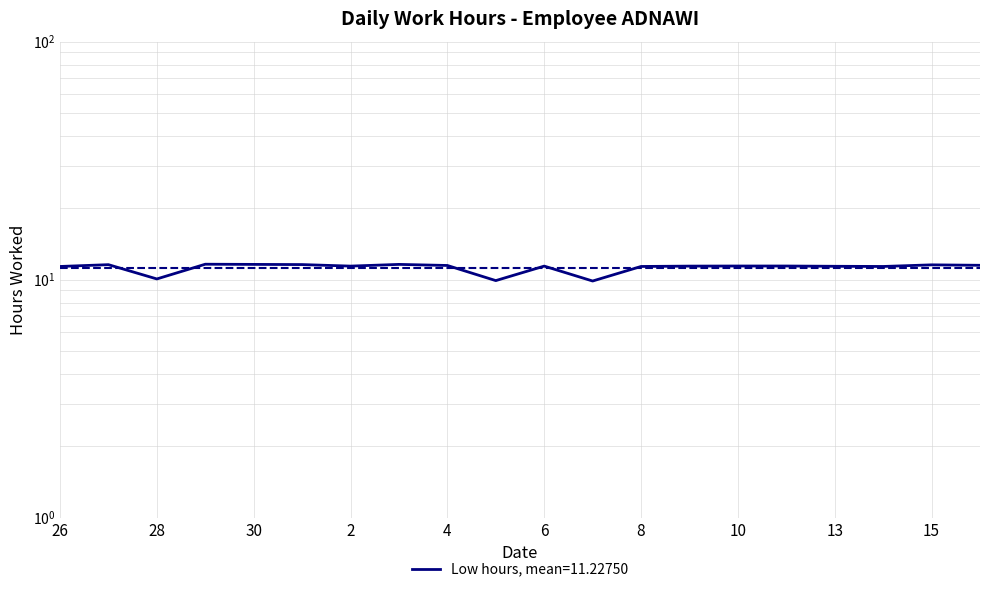

Where is the first local minimum?

28